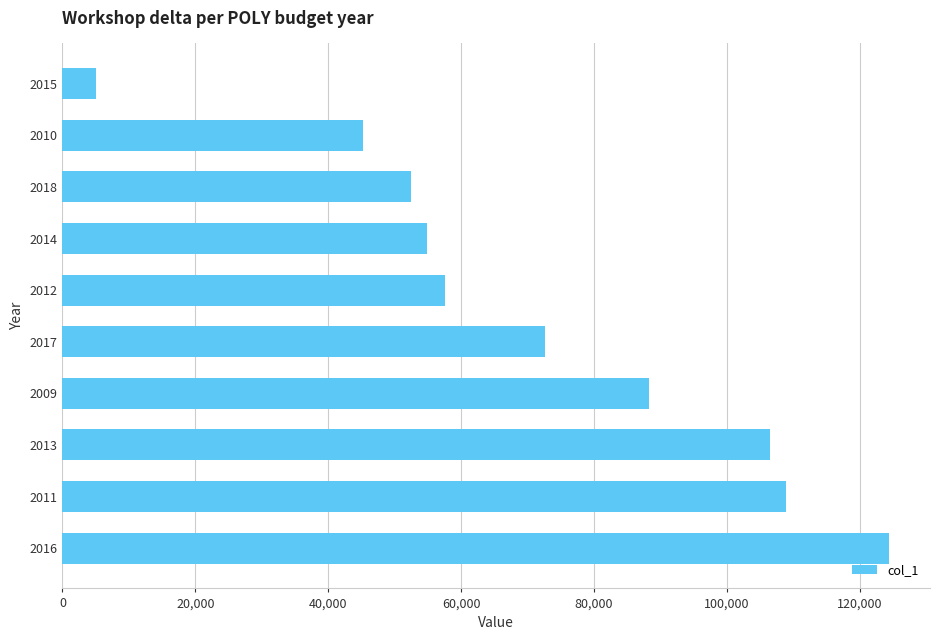

What is the sum of all values?

715759.9